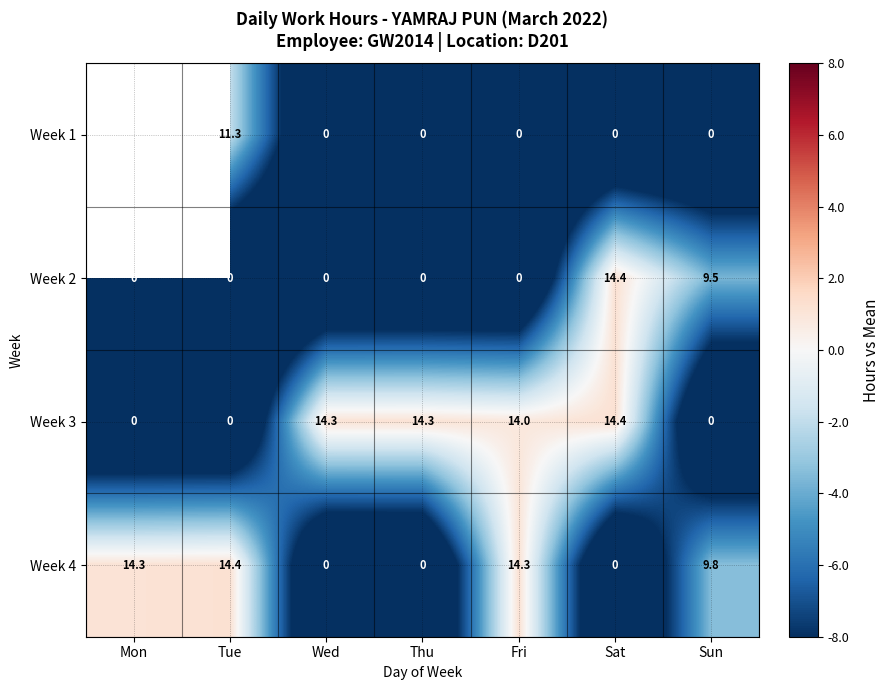

Where is Week 2 nearest to the value 7?

Sun